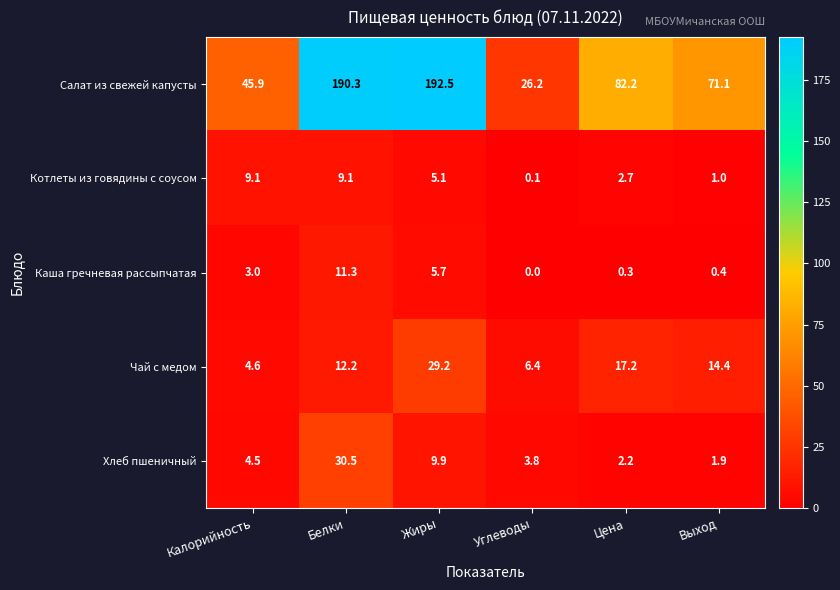

What is the greatest value displayed?

192.5